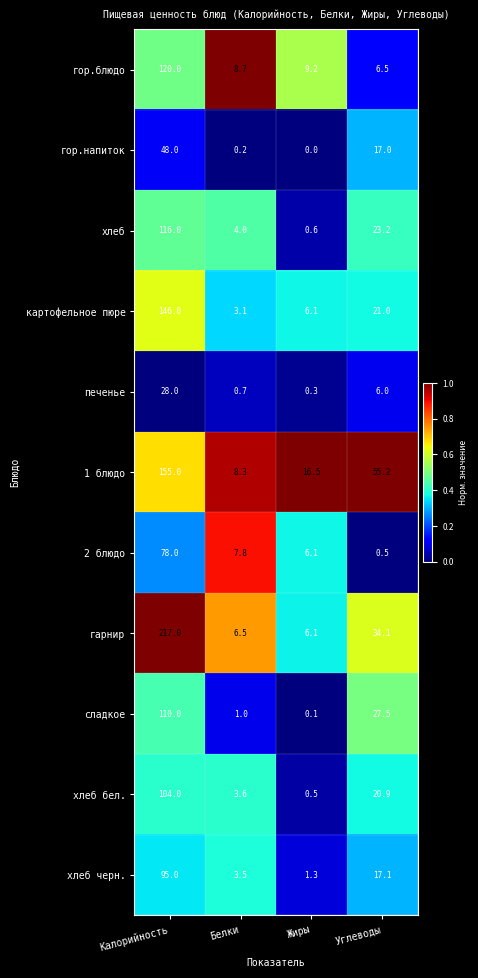

Is it true that гарнир equals 6.1 at Жиры?

True